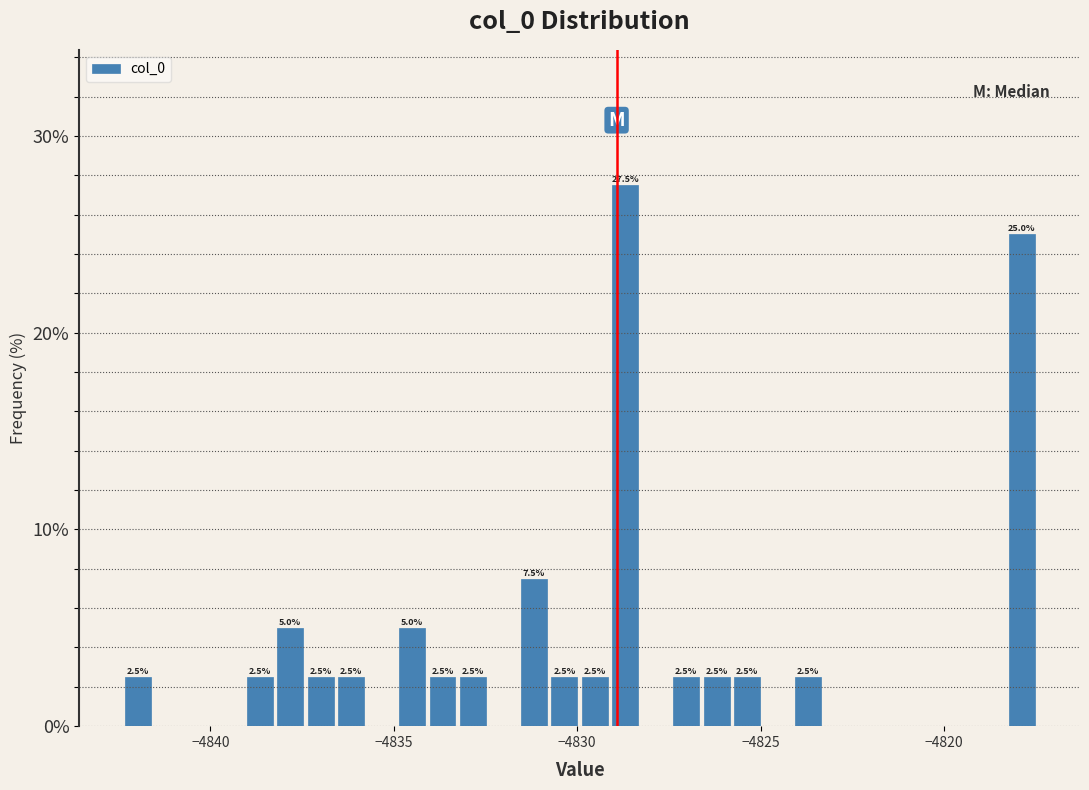

Around what value on the x-axis is the tallest bar? Give the approximate position of its centre, as read against the axis.

-4828.5